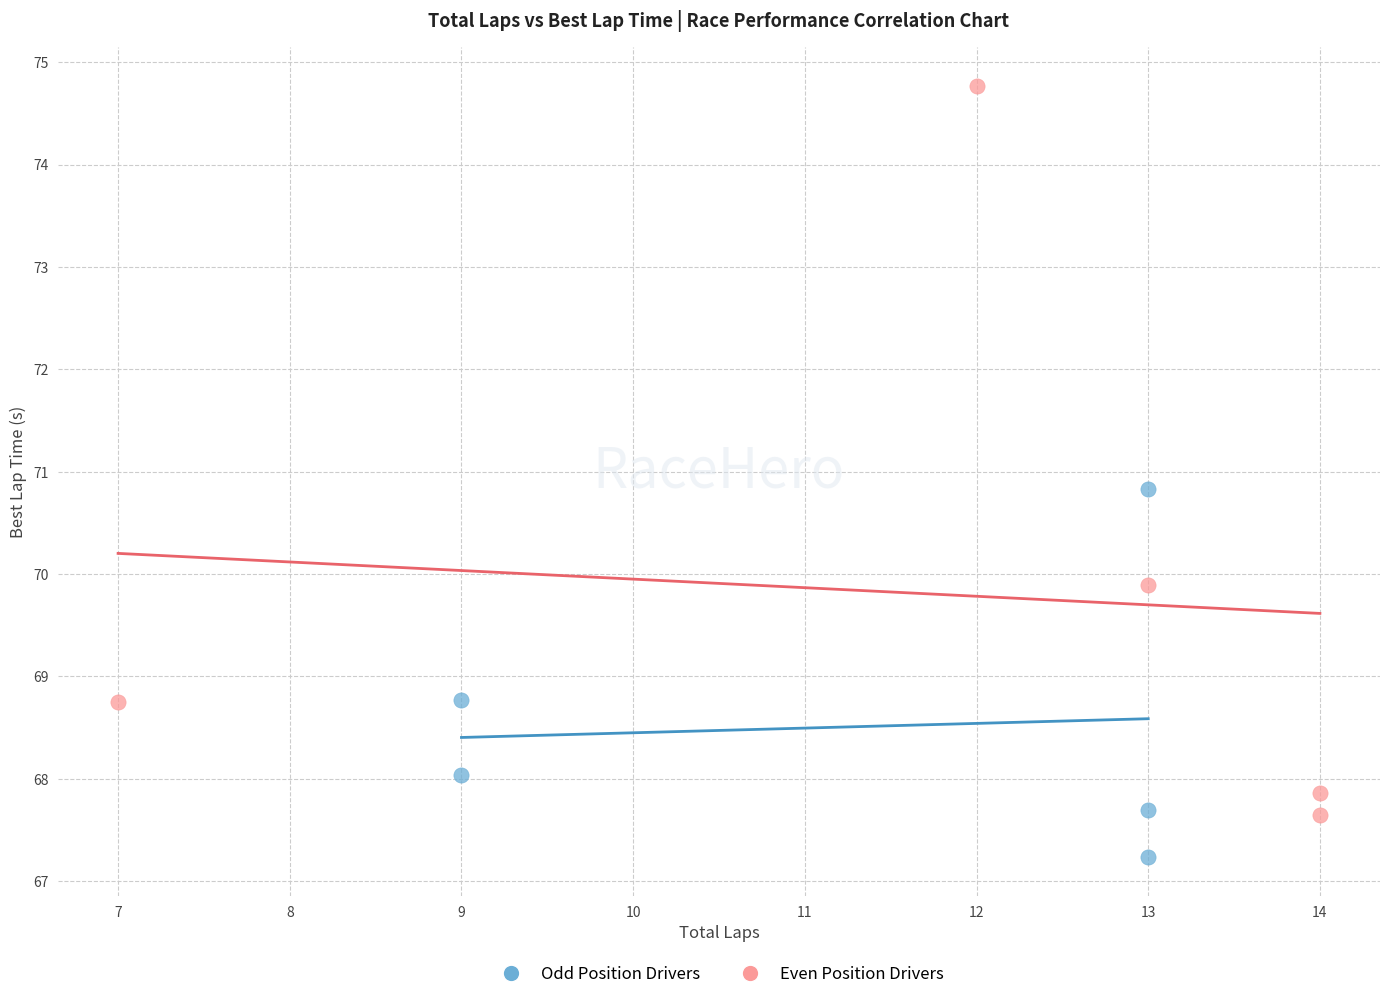

What are all the series names shown in the legend?

Odd Position Drivers, Even Position Drivers